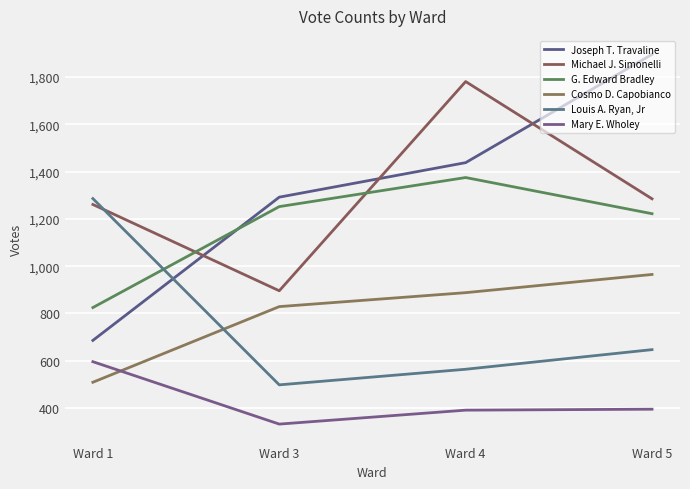

What are all the series names shown in the legend?

Joseph T. Travaline, Michael J. Simonelli, G. Edward Bradley, Cosmo D. Capobianco, Louis A. Ryan, Jr, Mary E. Wholey